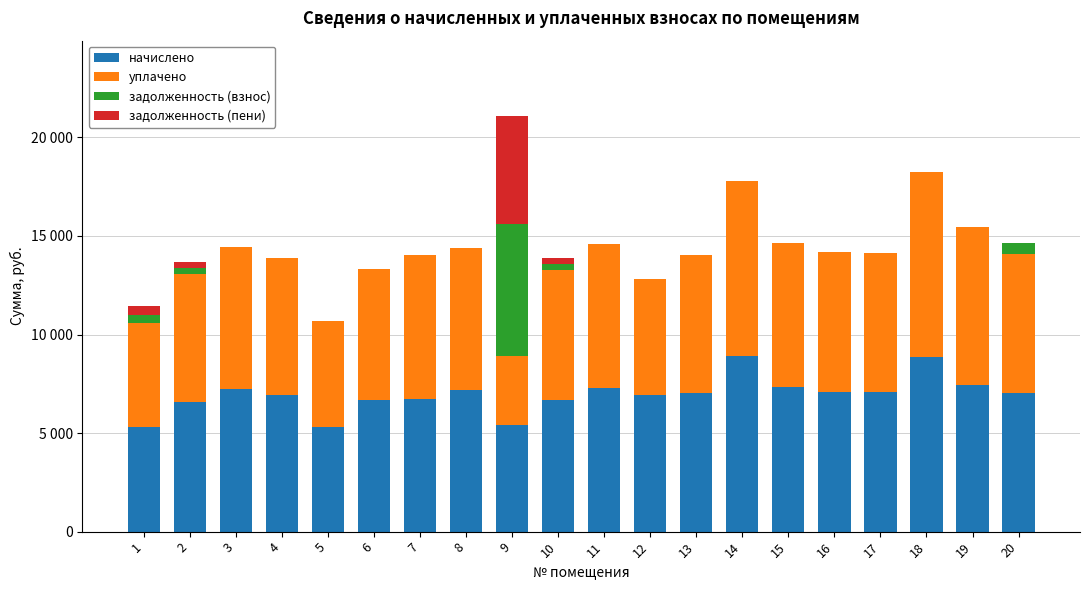

What is the average value of the начислено series?

6947.1